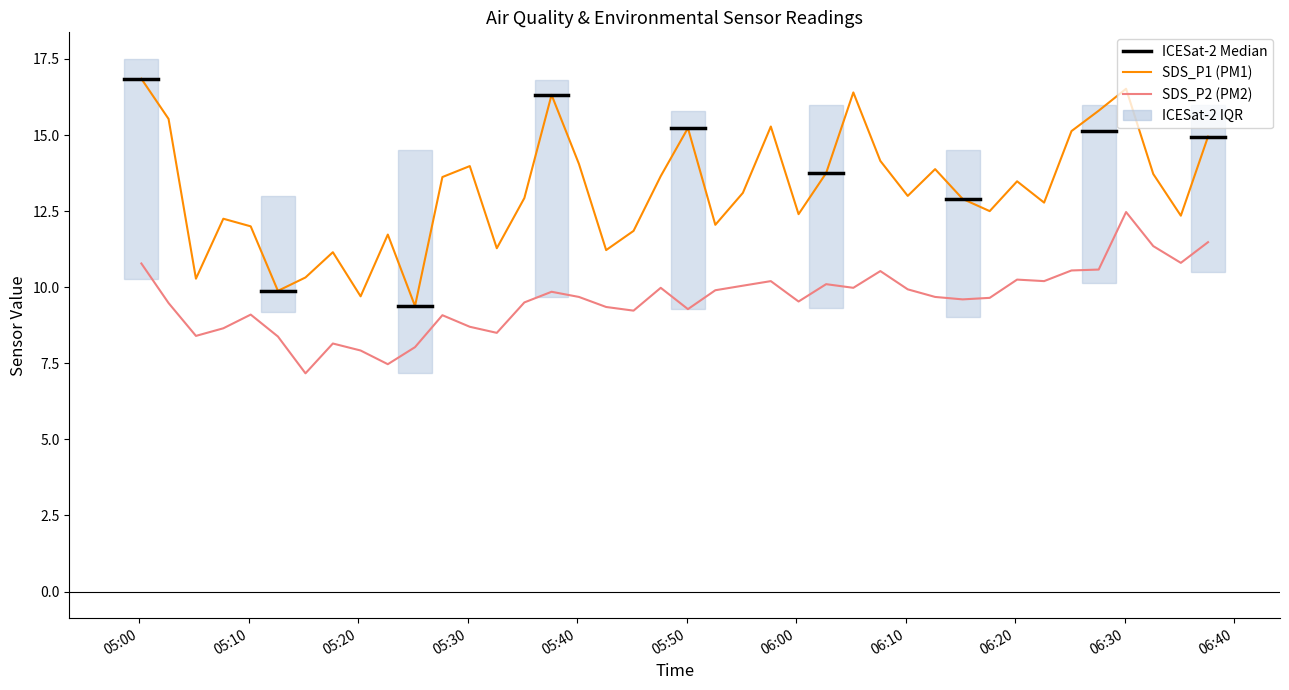

How many lines are shown in the chart?

2